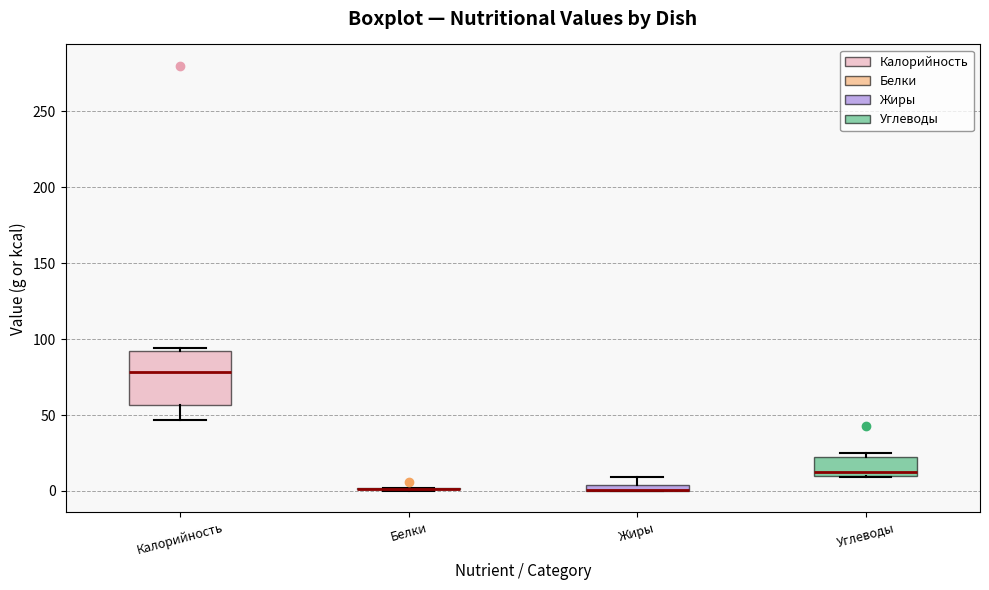

Comparing the boxes themselves (not the whiskers), which one is the tallest?

Калорийность